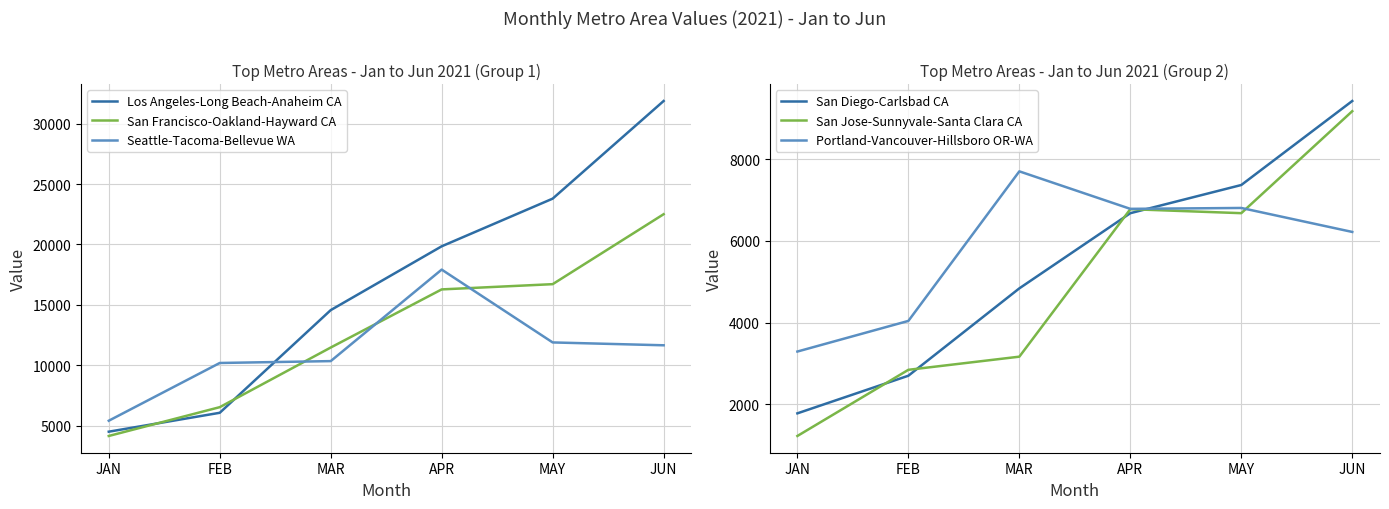

At which category does the chart reach its minimum across all series?

JAN